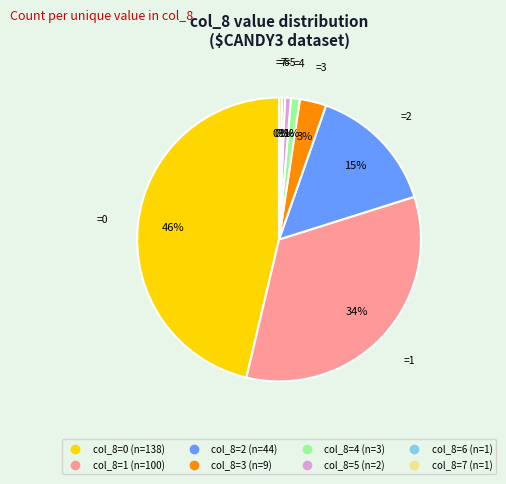

To the nearest percent, what is the average slice percentage?

12%